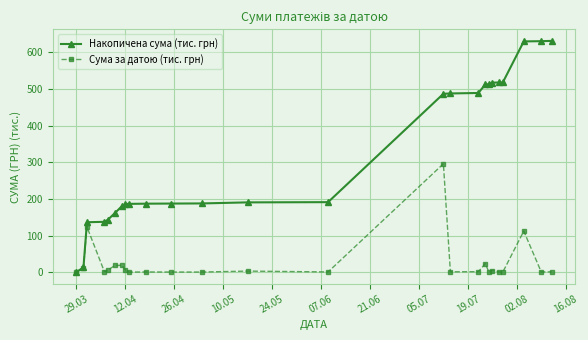

Rank the series by their average value, from highest to lowest.

Накопичена сума (тис. грн), Сума за датою (тис. грн)